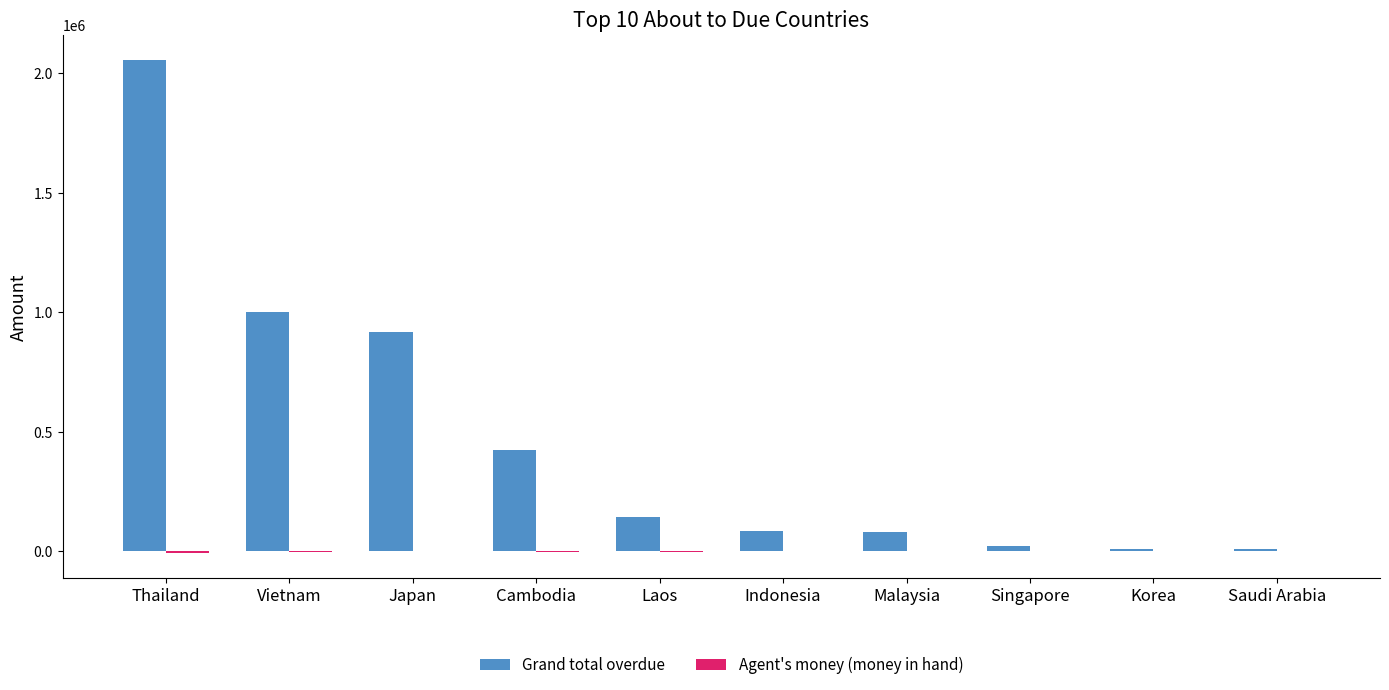

Is it true that Grand total overdue equals 915965.7 at Japan?

True